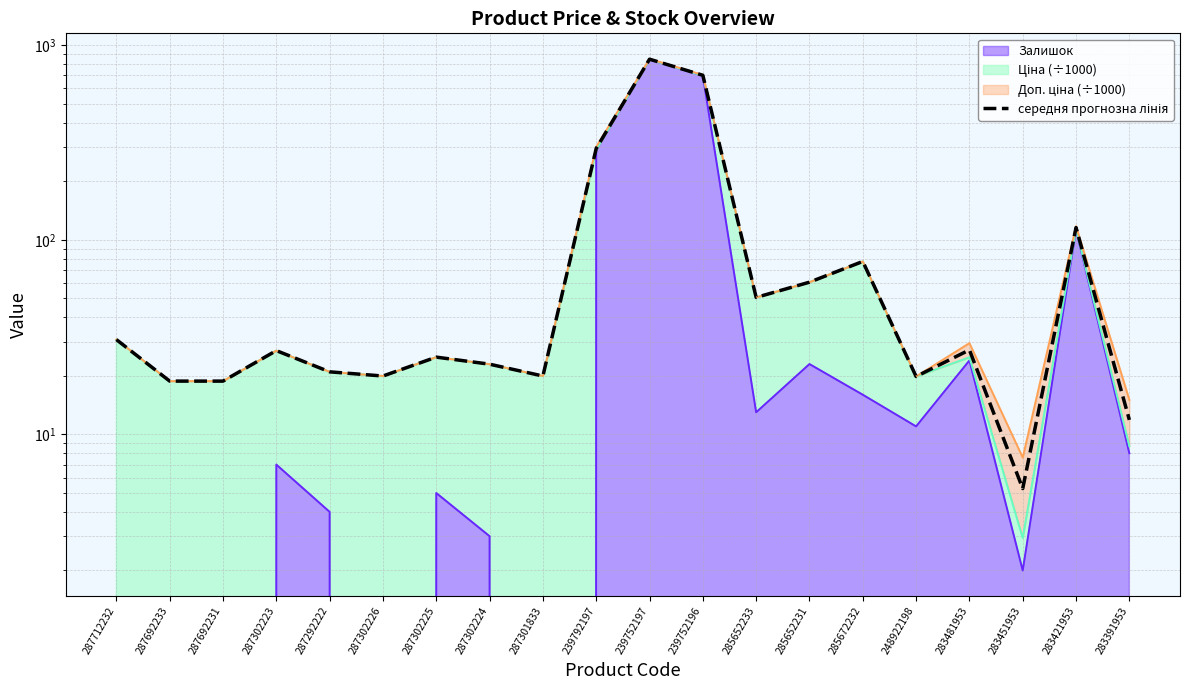

What is the difference between the second highest and second lowest values?

689.0